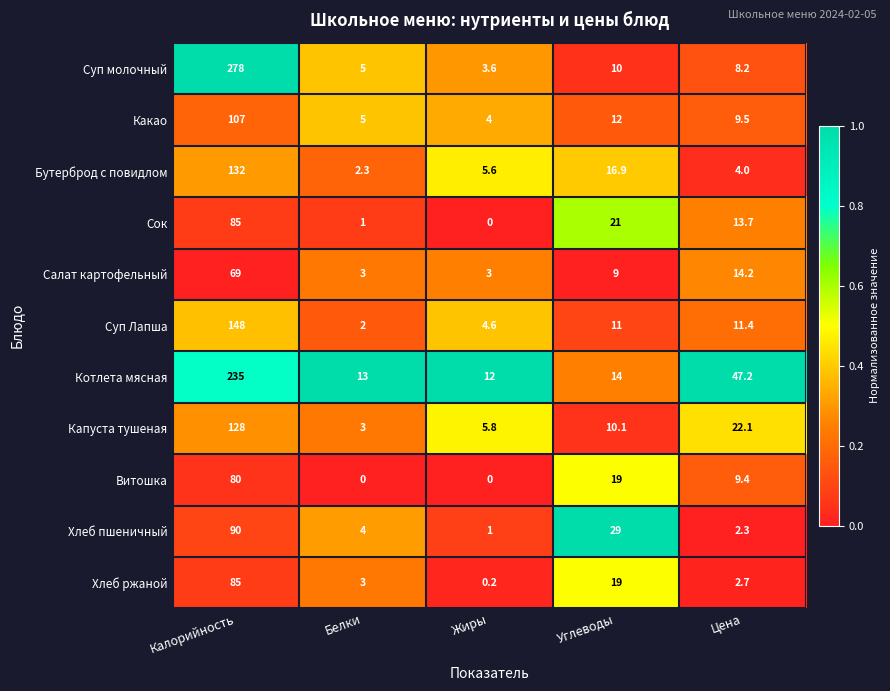

What is the difference between the maximum and minimum values in the Суп молочный series?

274.4